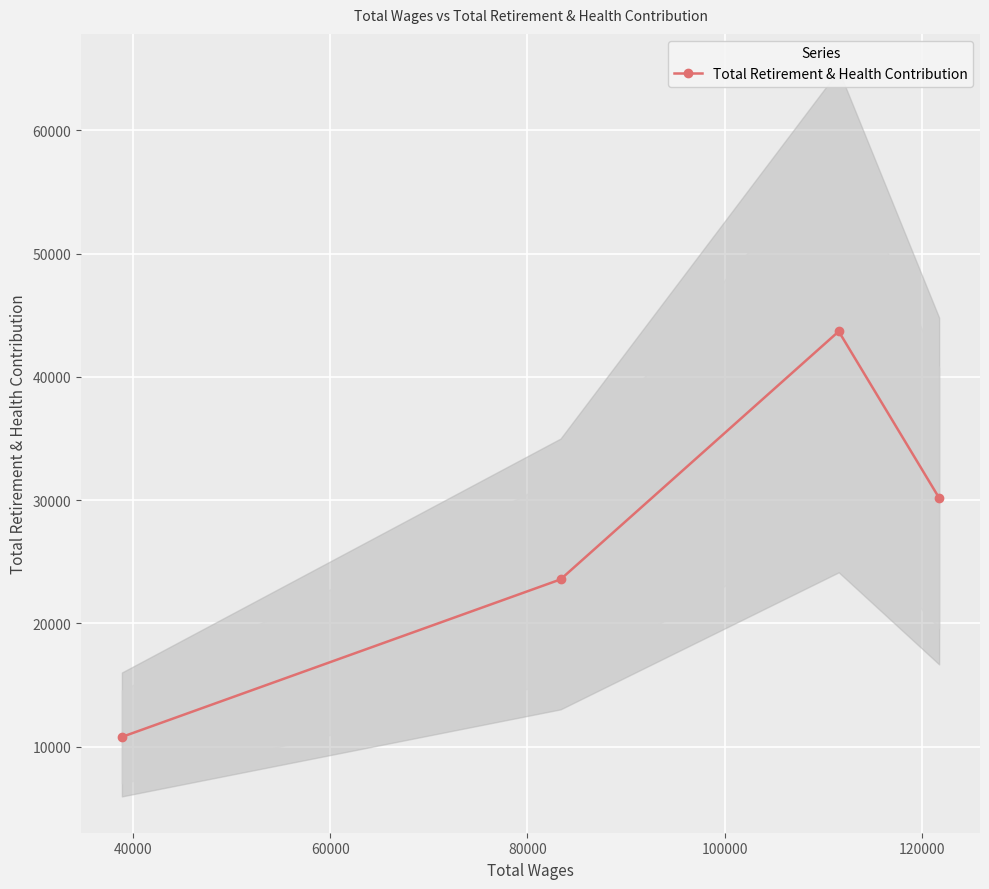

What is the lowest value of the Total Retirement & Health Contribution series?

10782